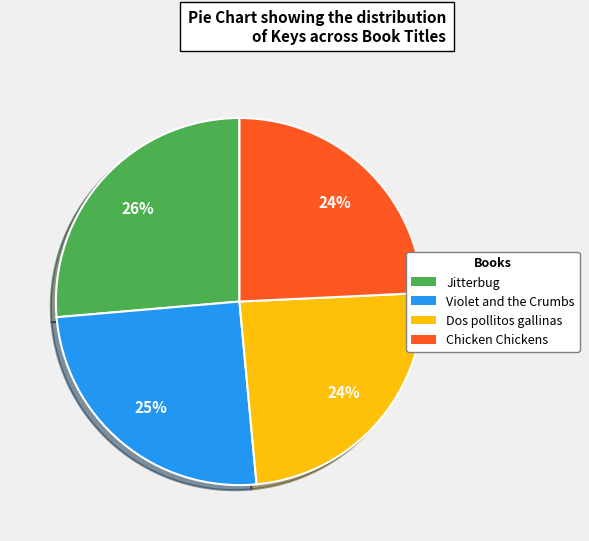

Count the number of slices in the pie.

4